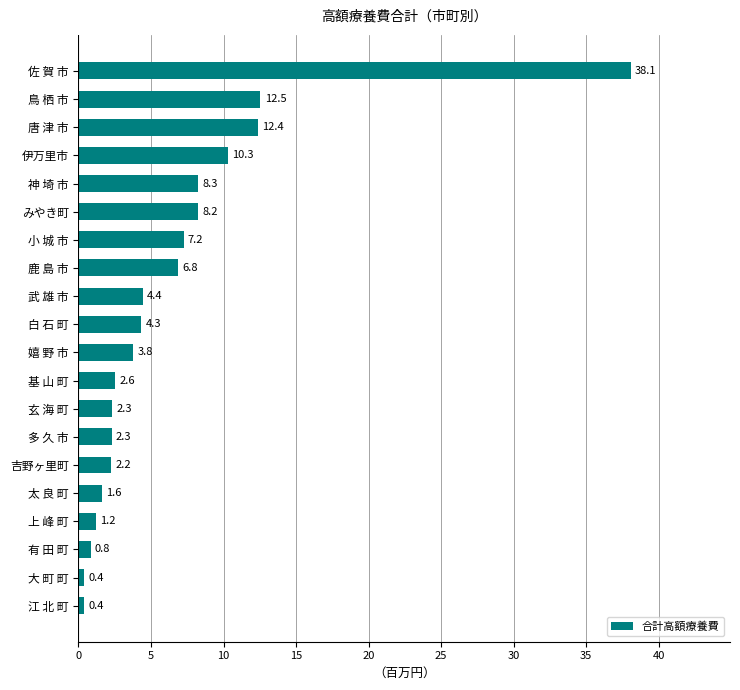

Reading bottom to top, list all the values displayed in this chart.

0.4	0.4	0.8	1.2	1.6	2.2	2.3	2.3	2.6	3.8	4.3	4.4	6.8	7.2	8.2	8.3	10.3	12.4	12.5	38.1